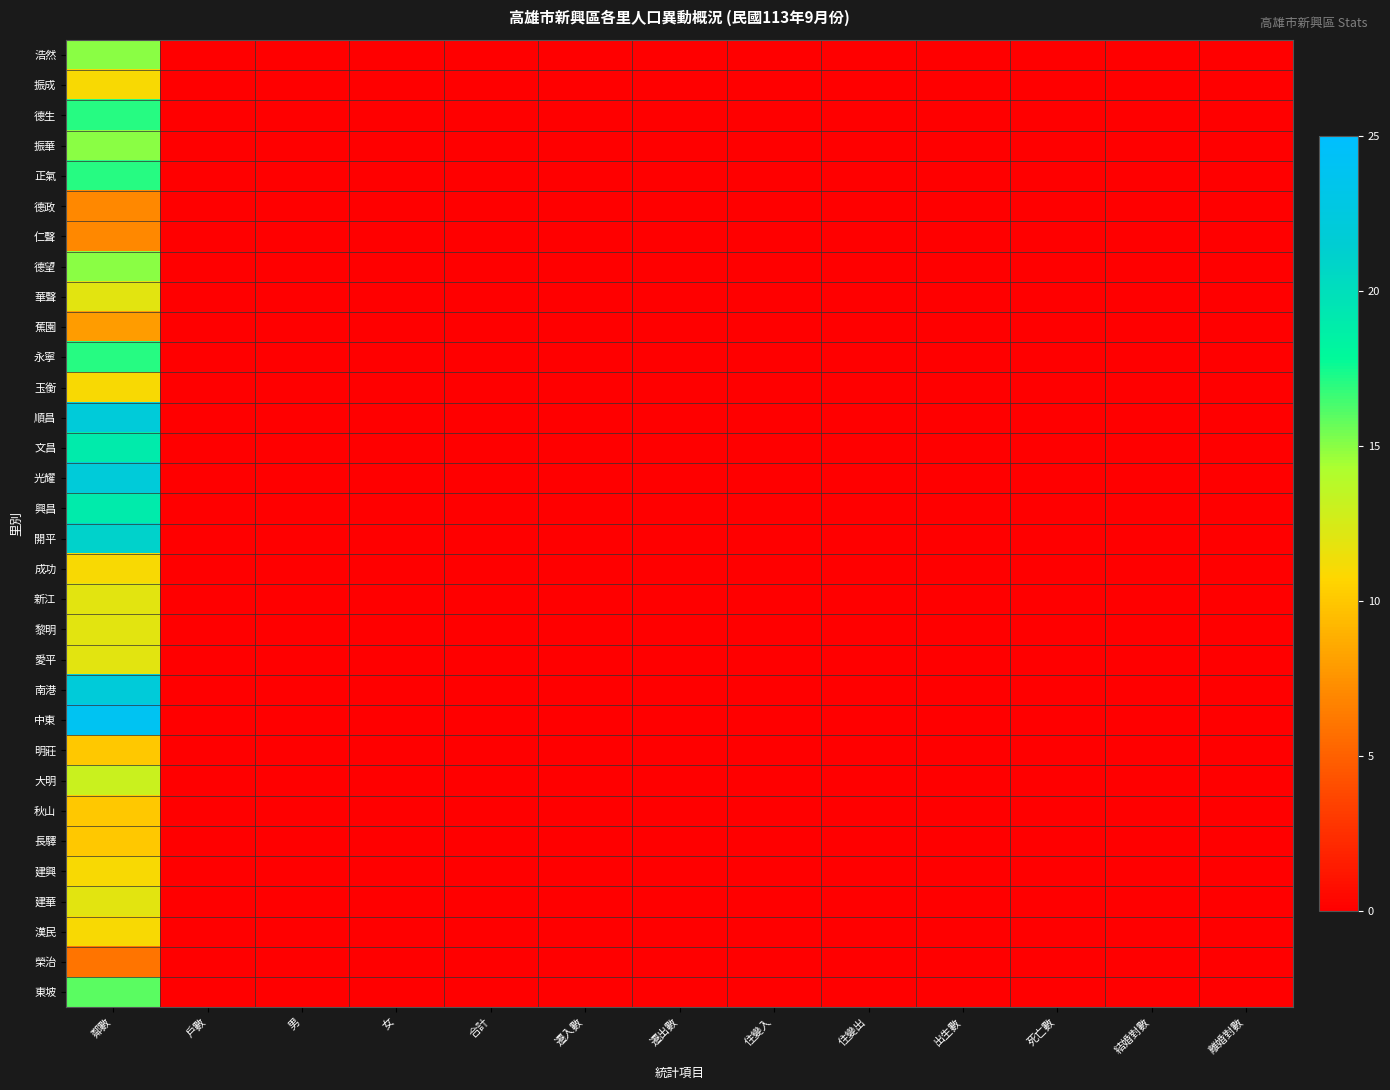

Reading left to right, list all the values displayed in this chart.

浩然: 鄰數=15	戶數=0	男=0	女=0	合計=0	遷入數=0	遷出數=0	住變入=0	住變出=0	出生數=0	死亡數=0	結婚對數=0	離婚對數=0
振成: 鄰數=11	戶數=0	男=0	女=0	合計=0	遷入數=0	遷出數=0	住變入=0	住變出=0	出生數=0	死亡數=0	結婚對數=0	離婚對數=0
德生: 鄰數=17	戶數=0	男=0	女=0	合計=0	遷入數=0	遷出數=0	住變入=0	住變出=0	出生數=0	死亡數=0	結婚對數=0	離婚對數=0
振華: 鄰數=15	戶數=0	男=0	女=0	合計=0	遷入數=0	遷出數=0	住變入=0	住變出=0	出生數=0	死亡數=0	結婚對數=0	離婚對數=0
正氣: 鄰數=17	戶數=0	男=0	女=0	合計=0	遷入數=0	遷出數=0	住變入=0	住變出=0	出生數=0	死亡數=0	結婚對數=0	離婚對數=0
德政: 鄰數=7	戶數=0	男=0	女=0	合計=0	遷入數=0	遷出數=0	住變入=0	住變出=0	出生數=0	死亡數=0	結婚對數=0	離婚對數=0
仁聲: 鄰數=7	戶數=0	男=0	女=0	合計=0	遷入數=0	遷出數=0	住變入=0	住變出=0	出生數=0	死亡數=0	結婚對數=0	離婚對數=0
德望: 鄰數=15	戶數=0	男=0	女=0	合計=0	遷入數=0	遷出數=0	住變入=0	住變出=0	出生數=0	死亡數=0	結婚對數=0	離婚對數=0
華聲: 鄰數=12	戶數=0	男=0	女=0	合計=0	遷入數=0	遷出數=0	住變入=0	住變出=0	出生數=0	死亡數=0	結婚對數=0	離婚對數=0
蕉園: 鄰數=8	戶數=0	男=0	女=0	合計=0	遷入數=0	遷出數=0	住變入=0	住變出=0	出生數=0	死亡數=0	結婚對數=0	離婚對數=0
永寧: 鄰數=17	戶數=0	男=0	女=0	合計=0	遷入數=0	遷出數=0	住變入=0	住變出=0	出生數=0	死亡數=0	結婚對數=0	離婚對數=0
玉衡: 鄰數=11	戶數=0	男=0	女=0	合計=0	遷入數=0	遷出數=0	住變入=0	住變出=0	出生數=0	死亡數=0	結婚對數=0	離婚對數=0
順昌: 鄰數=22	戶數=0	男=0	女=0	合計=0	遷入數=0	遷出數=0	住變入=0	住變出=0	出生數=0	死亡數=0	結婚對數=0	離婚對數=0
文昌: 鄰數=19	戶數=0	男=0	女=0	合計=0	遷入數=0	遷出數=0	住變入=0	住變出=0	出生數=0	死亡數=0	結婚對數=0	離婚對數=0
光耀: 鄰數=22	戶數=0	男=0	女=0	合計=0	遷入數=0	遷出數=0	住變入=0	住變出=0	出生數=0	死亡數=0	結婚對數=0	離婚對數=0
興昌: 鄰數=19	戶數=0	男=0	女=0	合計=0	遷入數=0	遷出數=0	住變入=0	住變出=0	出生數=0	死亡數=0	結婚對數=0	離婚對數=0
開平: 鄰數=21	戶數=0	男=0	女=0	合計=0	遷入數=0	遷出數=0	住變入=0	住變出=0	出生數=0	死亡數=0	結婚對數=0	離婚對數=0
成功: 鄰數=11	戶數=0	男=0	女=0	合計=0	遷入數=0	遷出數=0	住變入=0	住變出=0	出生數=0	死亡數=0	結婚對數=0	離婚對數=0
新江: 鄰數=12	戶數=0	男=0	女=0	合計=0	遷入數=0	遷出數=0	住變入=0	住變出=0	出生數=0	死亡數=0	結婚對數=0	離婚對數=0
黎明: 鄰數=12	戶數=0	男=0	女=0	合計=0	遷入數=0	遷出數=0	住變入=0	住變出=0	出生數=0	死亡數=0	結婚對數=0	離婚對數=0
愛平: 鄰數=12	戶數=0	男=0	女=0	合計=0	遷入數=0	遷出數=0	住變入=0	住變出=0	出生數=0	死亡數=0	結婚對數=0	離婚對數=0
南港: 鄰數=22	戶數=0	男=0	女=0	合計=0	遷入數=0	遷出數=0	住變入=0	住變出=0	出生數=0	死亡數=0	結婚對數=0	離婚對數=0
中東: 鄰數=24	戶數=0	男=0	女=0	合計=0	遷入數=0	遷出數=0	住變入=0	住變出=0	出生數=0	死亡數=0	結婚對數=0	離婚對數=0
明莊: 鄰數=10	戶數=0	男=0	女=0	合計=0	遷入數=0	遷出數=0	住變入=0	住變出=0	出生數=0	死亡數=0	結婚對數=0	離婚對數=0
大明: 鄰數=13	戶數=0	男=0	女=0	合計=0	遷入數=0	遷出數=0	住變入=0	住變出=0	出生數=0	死亡數=0	結婚對數=0	離婚對數=0
秋山: 鄰數=10	戶數=0	男=0	女=0	合計=0	遷入數=0	遷出數=0	住變入=0	住變出=0	出生數=0	死亡數=0	結婚對數=0	離婚對數=0
長驛: 鄰數=10	戶數=0	男=0	女=0	合計=0	遷入數=0	遷出數=0	住變入=0	住變出=0	出生數=0	死亡數=0	結婚對數=0	離婚對數=0
建興: 鄰數=11	戶數=0	男=0	女=0	合計=0	遷入數=0	遷出數=0	住變入=0	住變出=0	出生數=0	死亡數=0	結婚對數=0	離婚對數=0
建華: 鄰數=12	戶數=0	男=0	女=0	合計=0	遷入數=0	遷出數=0	住變入=0	住變出=0	出生數=0	死亡數=0	結婚對數=0	離婚對數=0
漢民: 鄰數=11	戶數=0	男=0	女=0	合計=0	遷入數=0	遷出數=0	住變入=0	住變出=0	出生數=0	死亡數=0	結婚對數=0	離婚對數=0
榮治: 鄰數=6	戶數=0	男=0	女=0	合計=0	遷入數=0	遷出數=0	住變入=0	住變出=0	出生數=0	死亡數=0	結婚對數=0	離婚對數=0
東坡: 鄰數=16	戶數=0	男=0	女=0	合計=0	遷入數=0	遷出數=0	住變入=0	住變出=0	出生數=0	死亡數=0	結婚對數=0	離婚對數=0